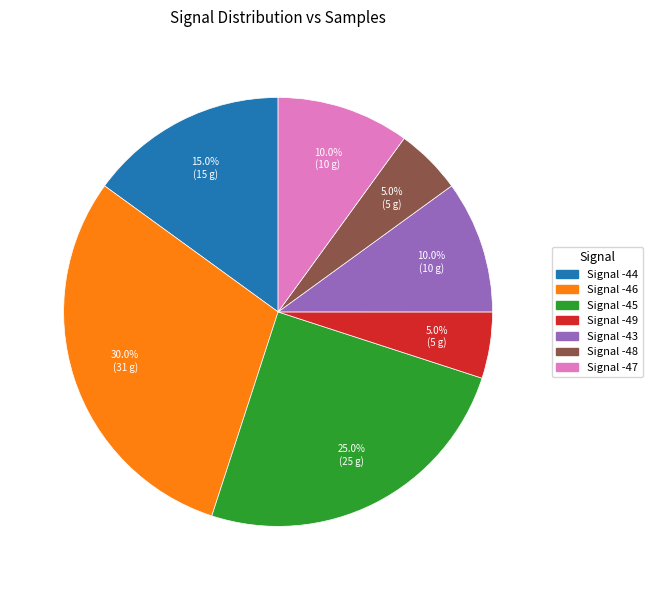

Is there a majority slice in this chart?

No